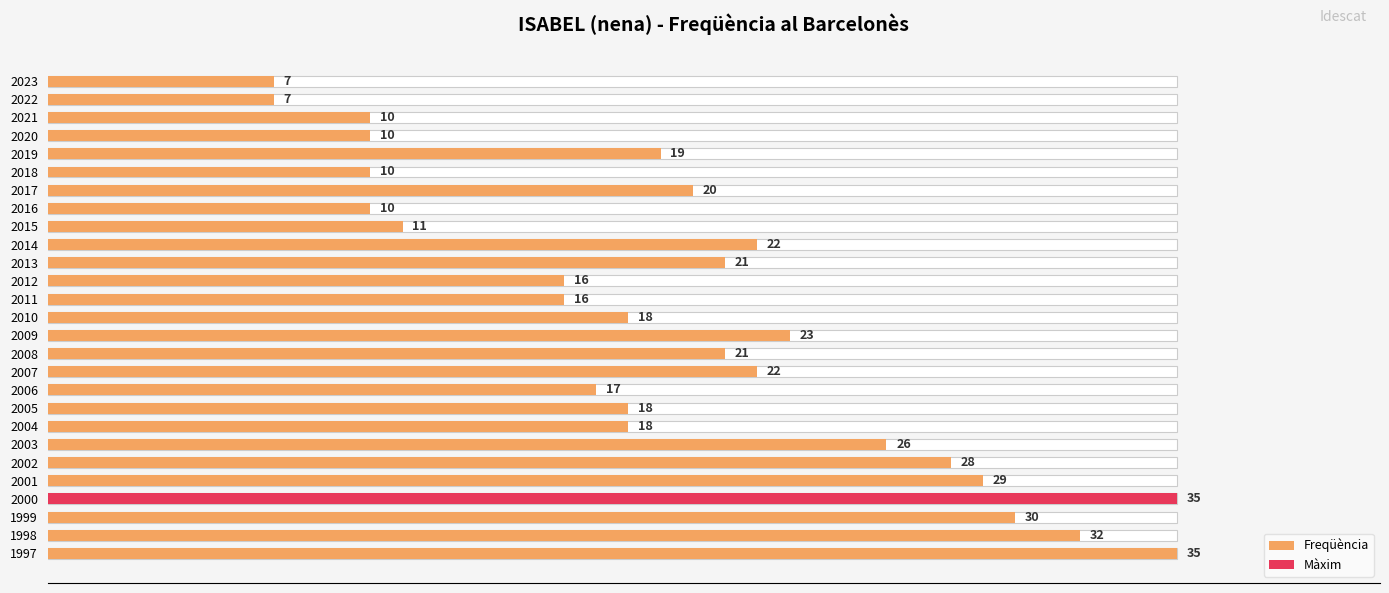

What is the change in value from 2022 to 2004?

+11